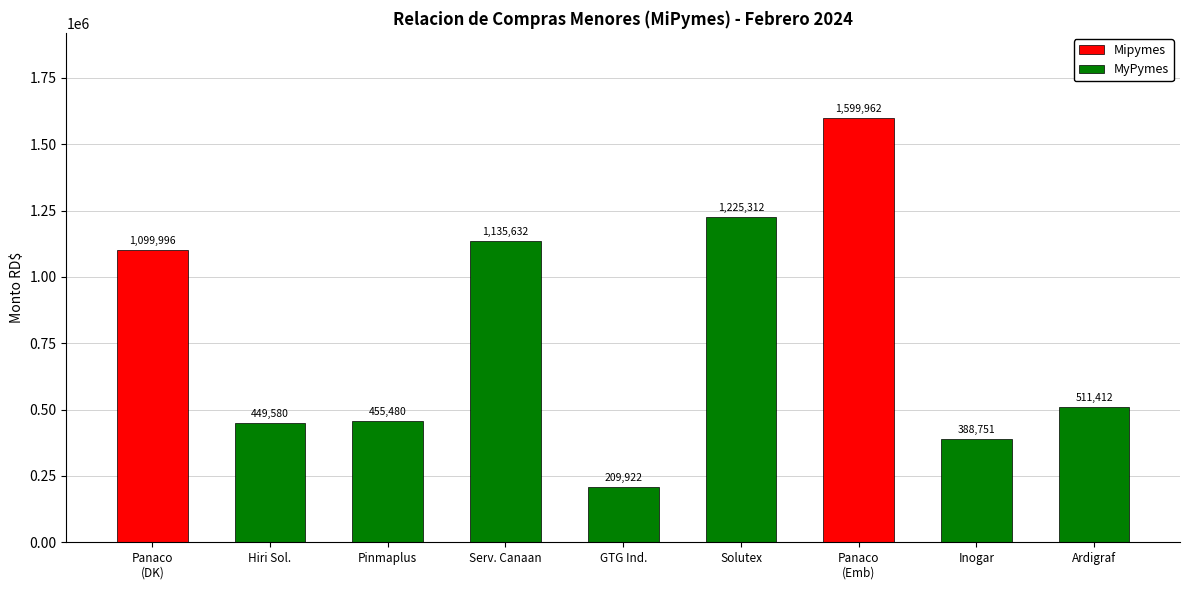

How many values in the MyPymes series are below 455480?

3